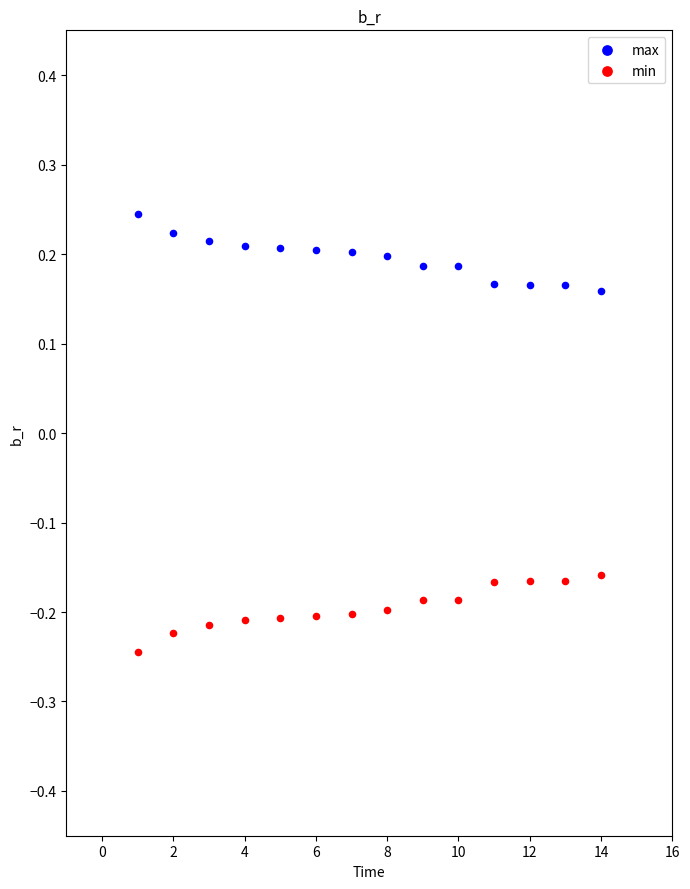

Which series reaches the maximum Y coordinate?

max